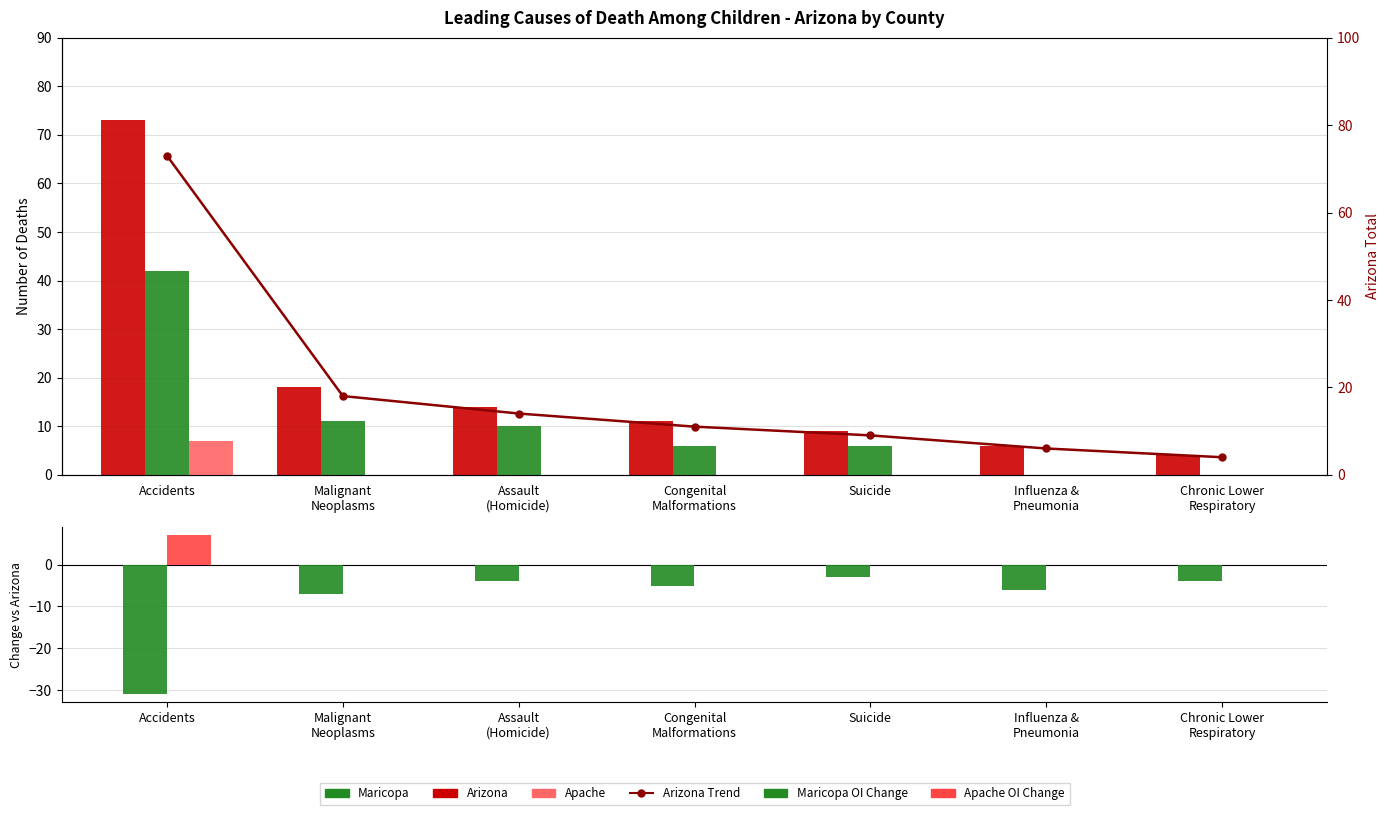

What is the smallest value displayed?

-31